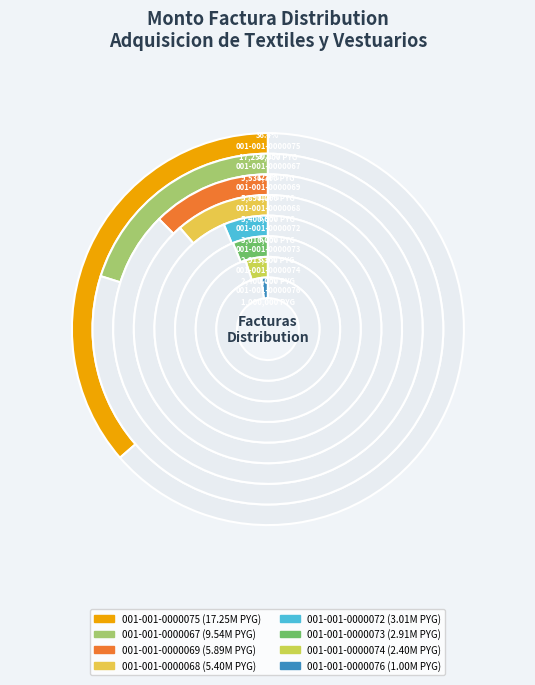

What percentage is the 001-001-0000076 slice, to the nearest percent?

2%